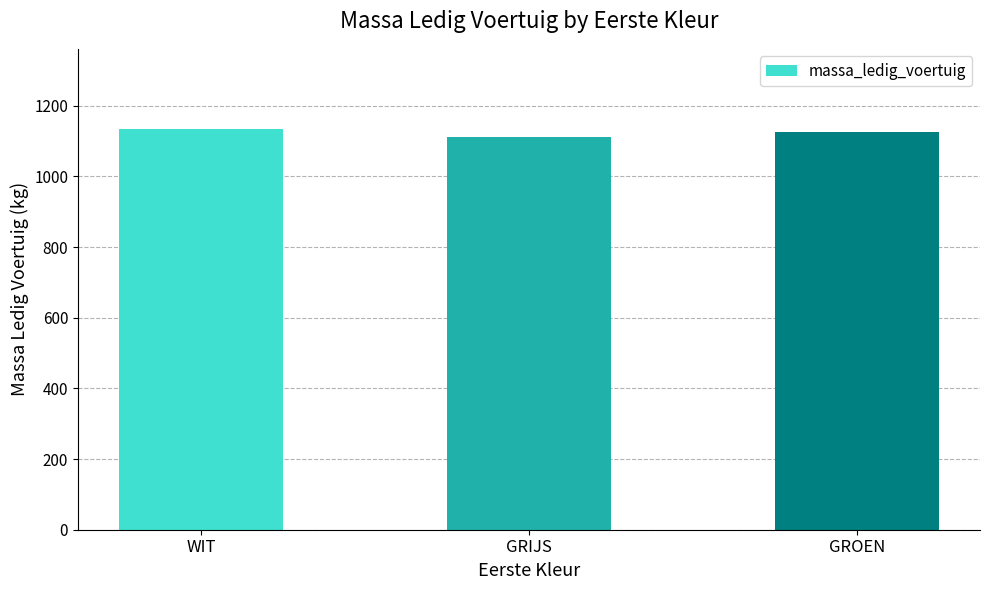

What is the smallest value displayed?

1110